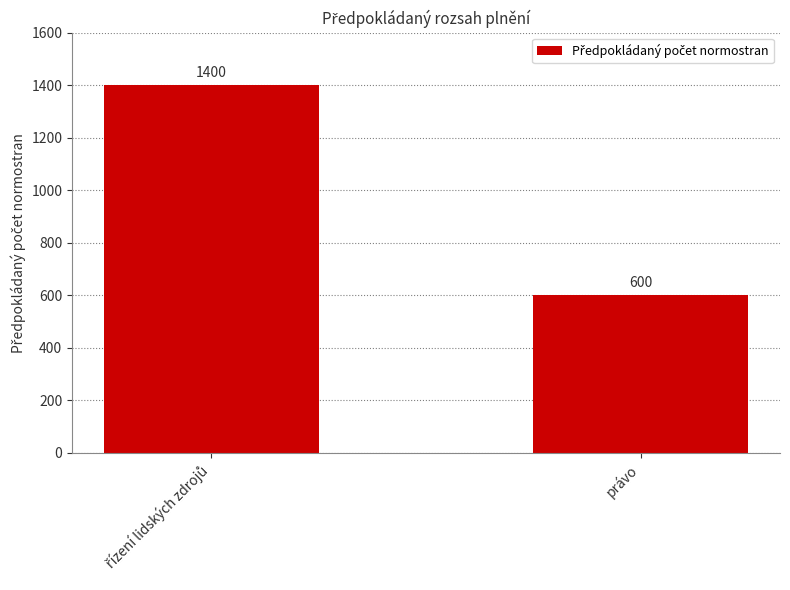

Read the value at právo, to the nearest 100.

600